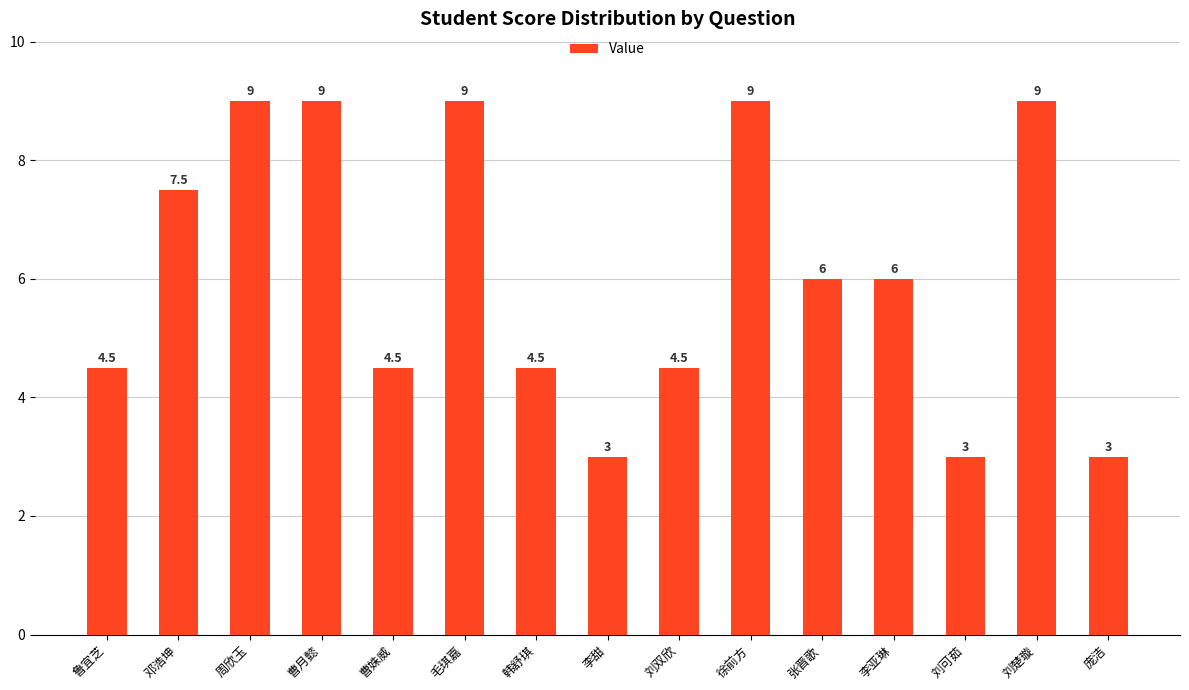

What is the maximum value shown in the chart?

9.0